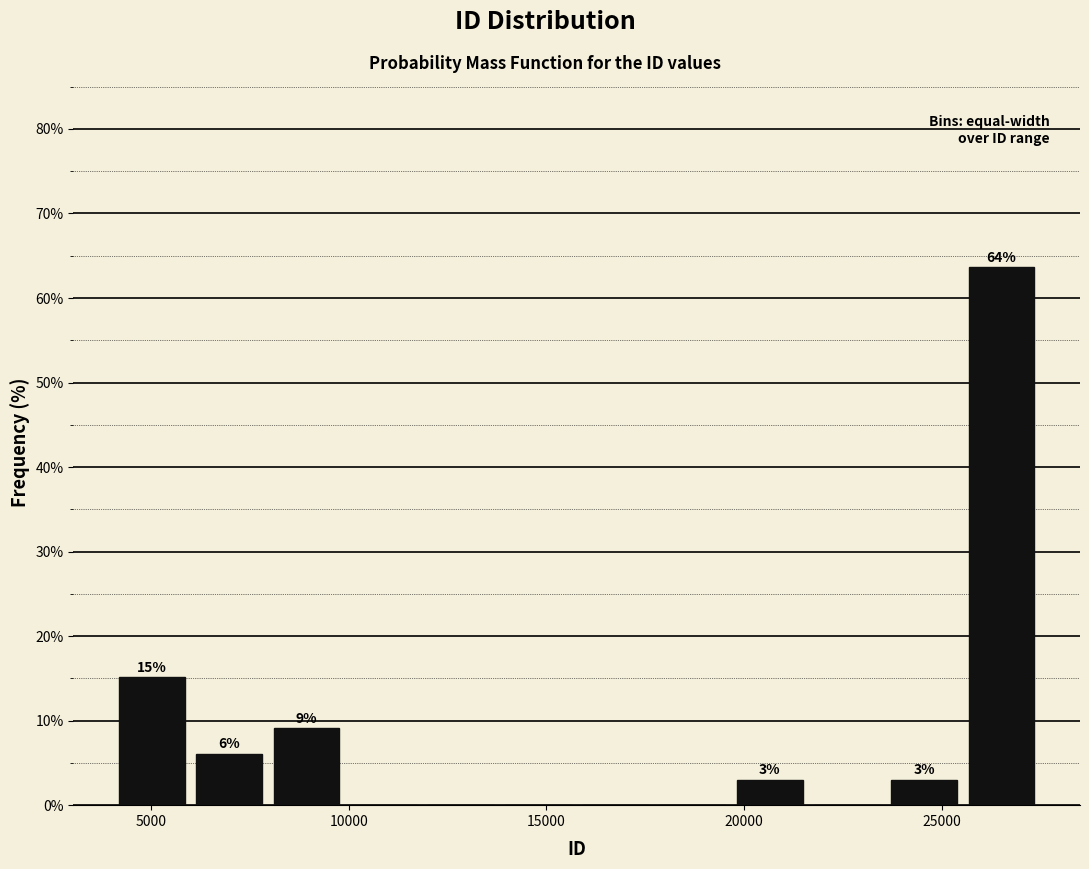

Around what value on the x-axis is the tallest bar? Give the approximate position of its centre, as read against the axis.

26500